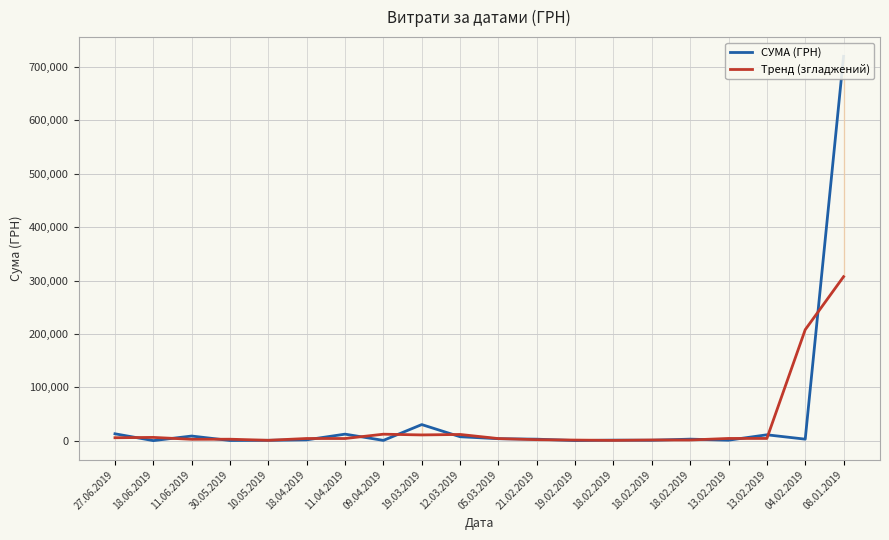

Is the value of Тренд (згладжений) at 19.03.2019 greater than the value of СУМА (ГРН) at 13.02.2019?

Yes